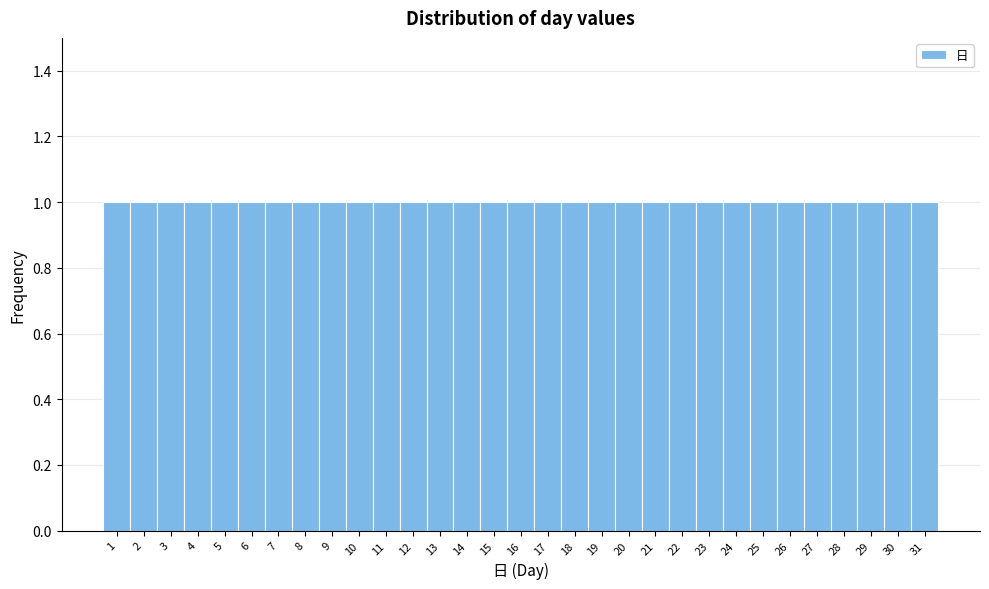

Reading left to right, transcribe this chart: for each bar, give the range it covers on the x-axis and its height. The values are not printed on the chart, so give them approximately, as read against the axis.

0.5 to 1.5: 1
1.5 to 2.5: 1
2.5 to 3.5: 1
3.5 to 4.5: 1
4.5 to 5.5: 1
5.5 to 6.5: 1
6.5 to 7.5: 1
7.5 to 8.5: 1
8.5 to 9.5: 1
9.5 to 10.5: 1
10.5 to 11.5: 1
11.5 to 12.5: 1
12.5 to 13.5: 1
13.5 to 14.5: 1
14.5 to 15.5: 1
15.5 to 16.5: 1
16.5 to 17.5: 1
17.5 to 18.5: 1
18.5 to 19.5: 1
19.5 to 20.5: 1
20.5 to 21.5: 1
21.5 to 22.5: 1
22.5 to 23.5: 1
23.5 to 24.5: 1
24.5 to 25.5: 1
25.5 to 26.5: 1
26.5 to 27.5: 1
27.5 to 28.5: 1
28.5 to 29.5: 1
29.5 to 30.5: 1
30.5 to 31.5: 1